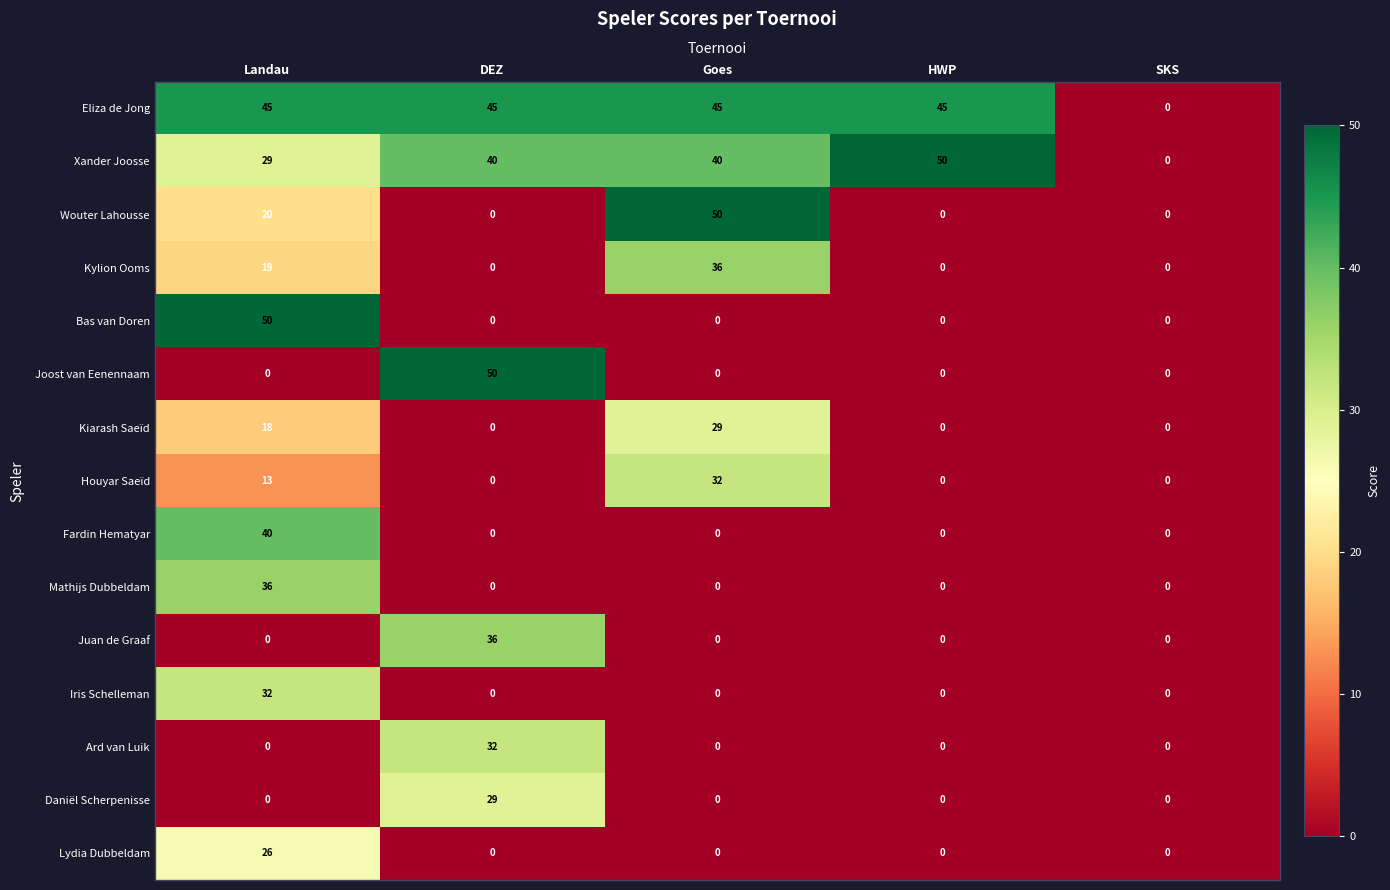

How many Houyar Saeïd values are between 0 and 13?

4